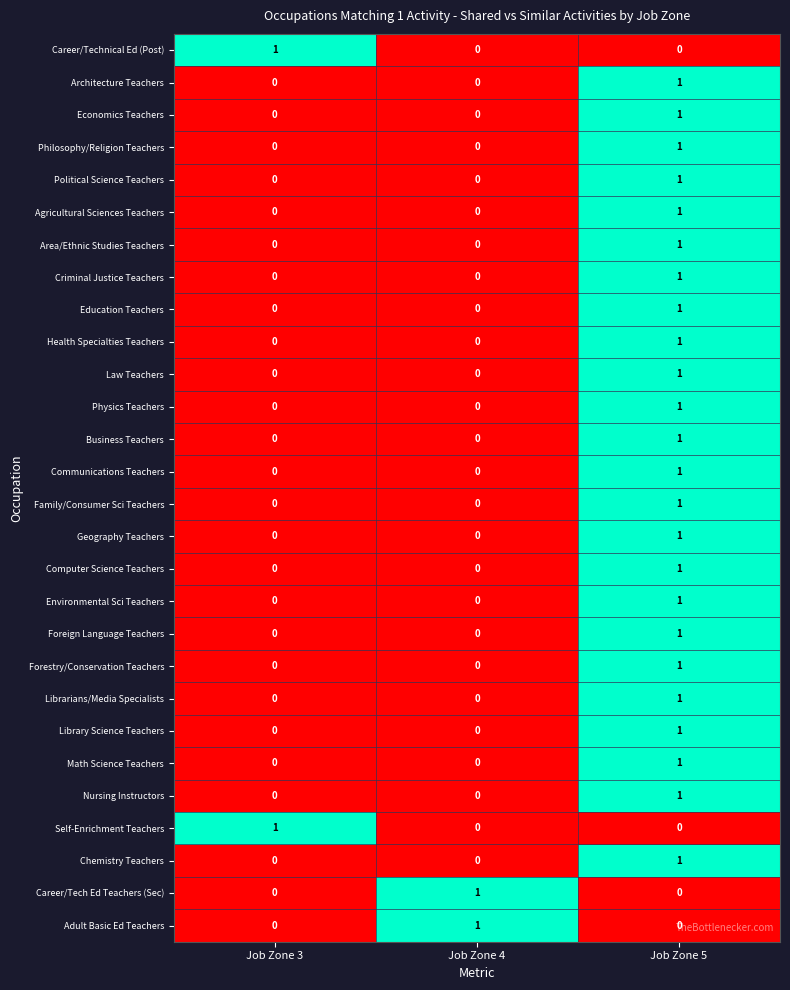

Count the Self-Enrichment Teachers values in the range 0 to 1.

3